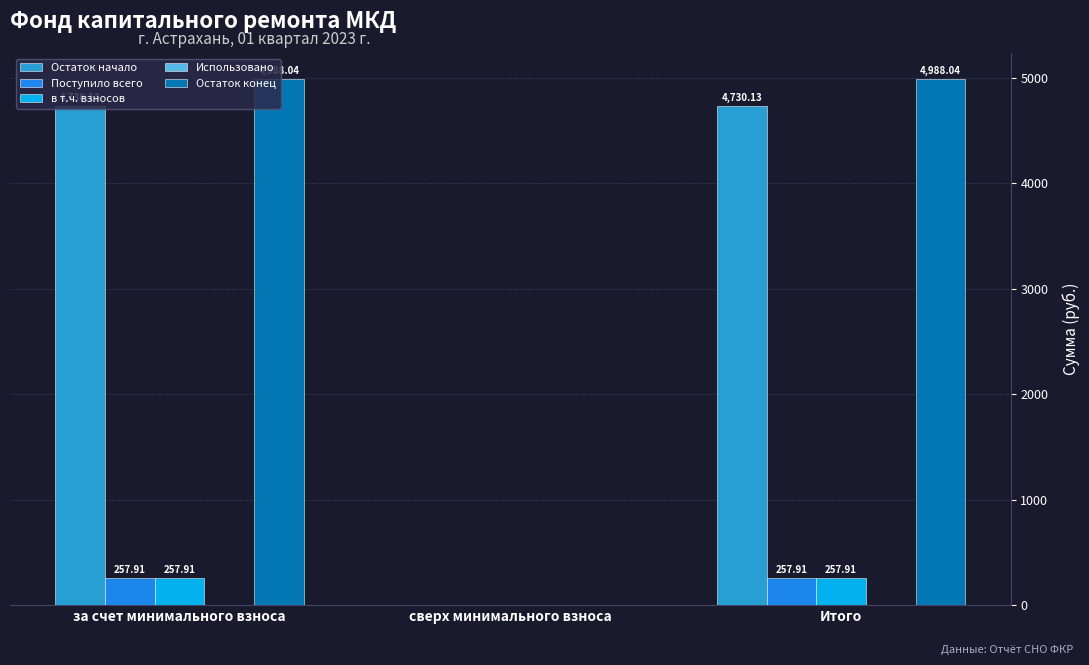

What is the sum of all Остаток начало values?

9460.3